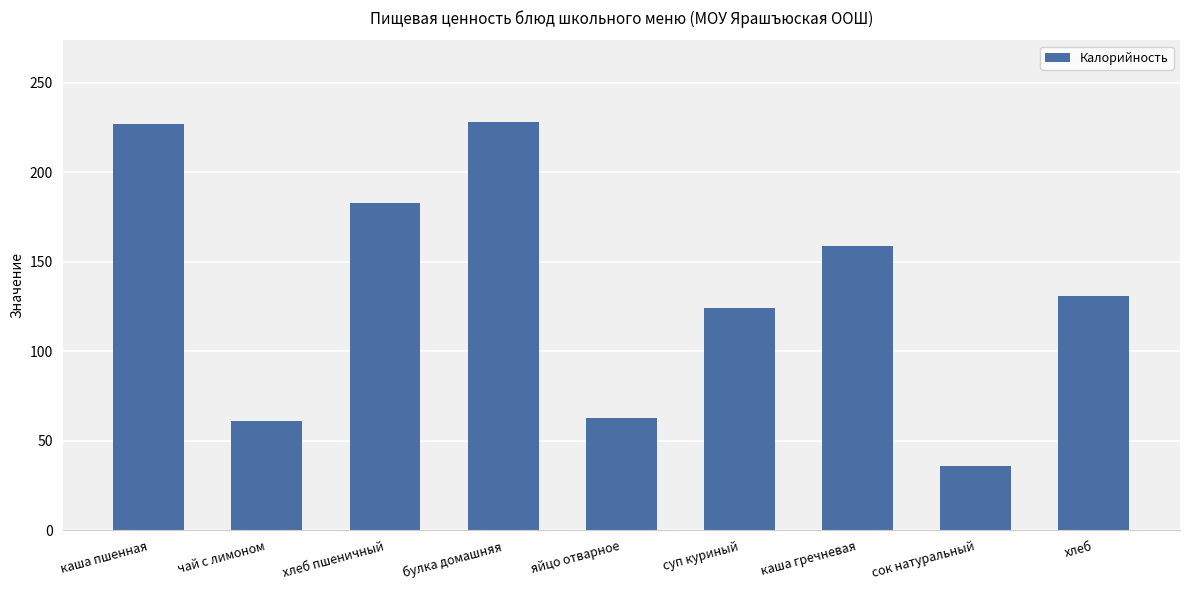

How many values are below 131?

4